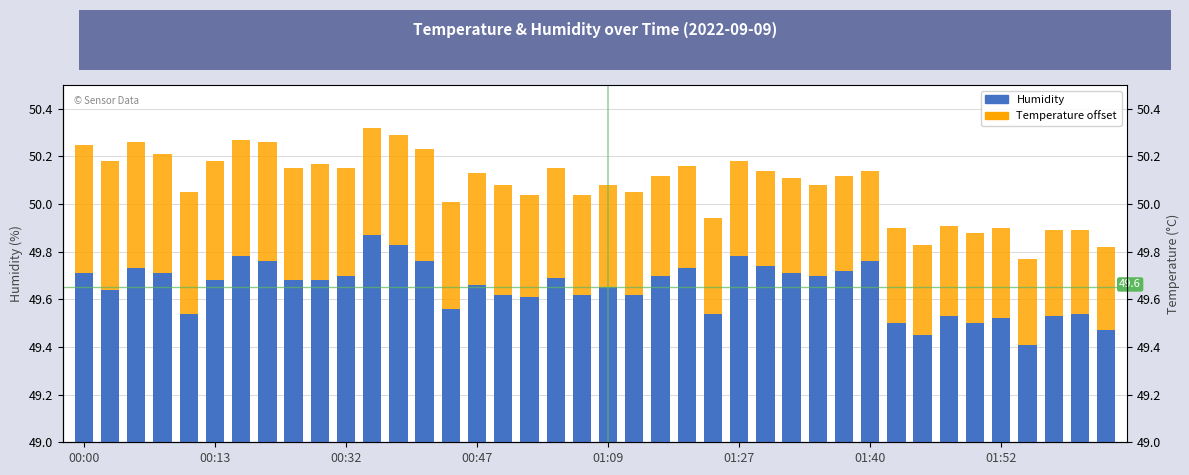

What is the average value of the temperature series?

0.4